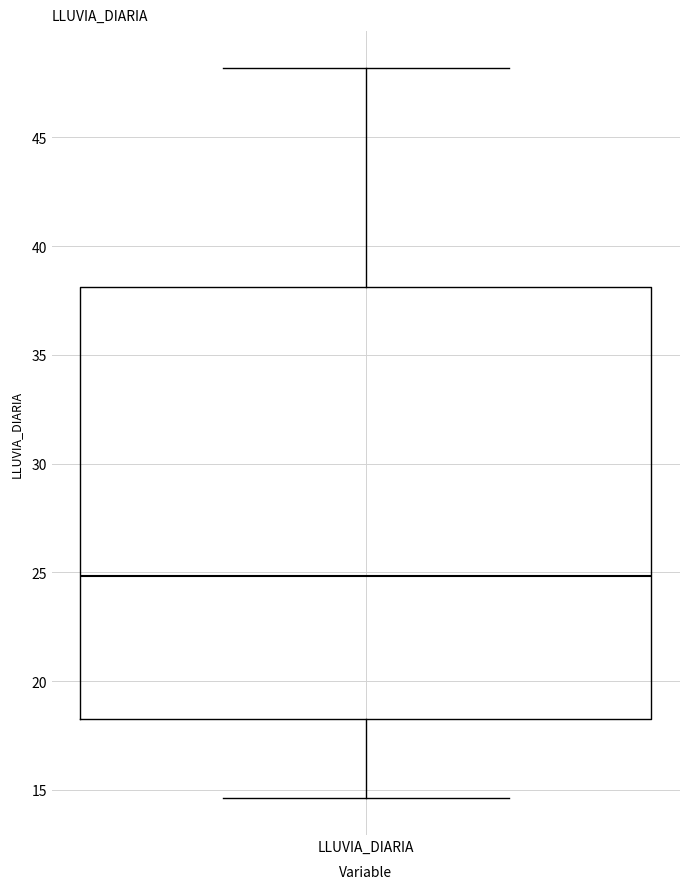

Where does the upper whisker of the box for LLUVIA_DIARIA end on the y-axis? The values are not printed on the chart, so give them approximately, as read against the axis.

48.0